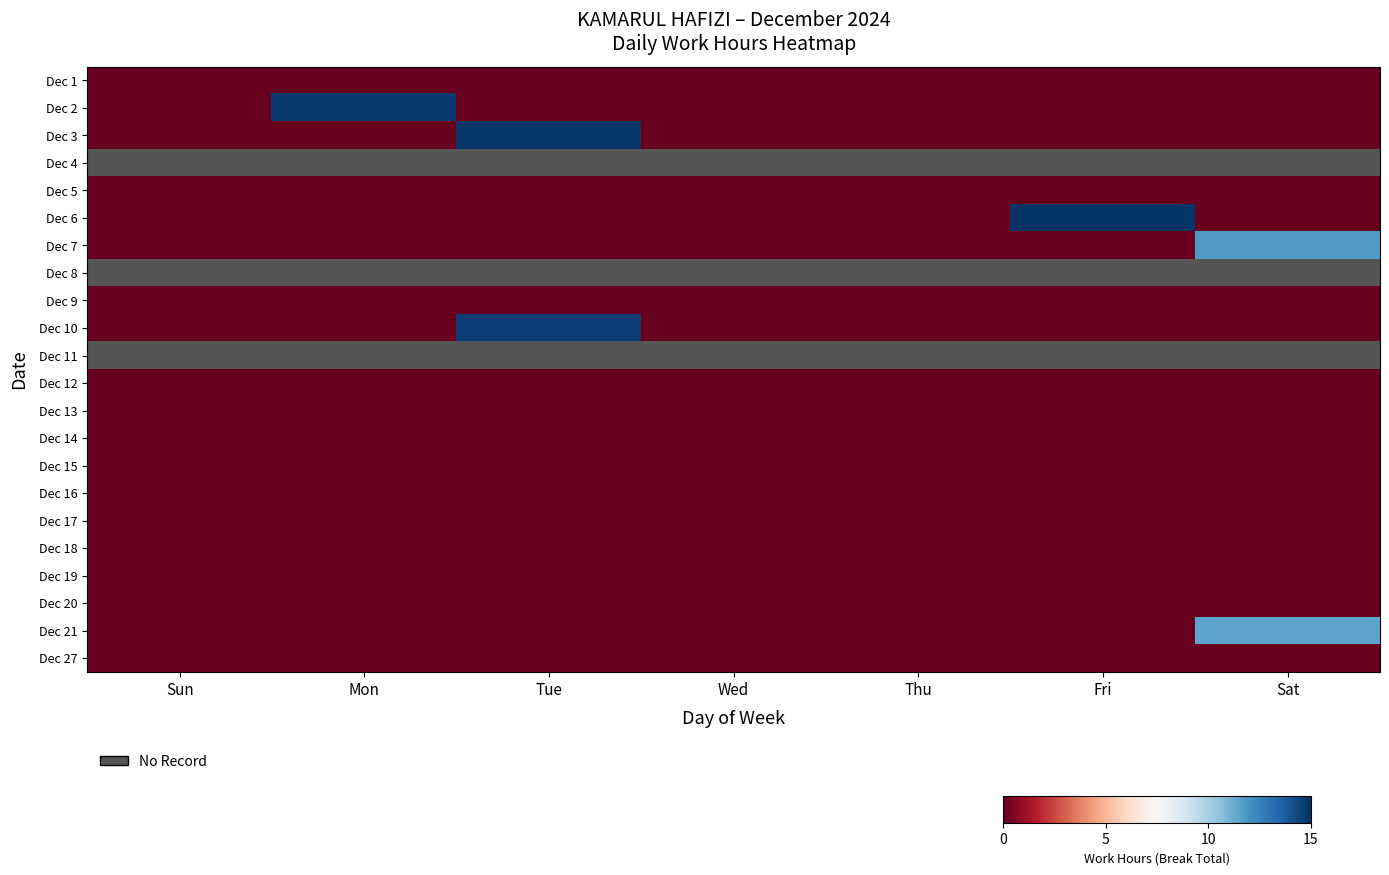

Which series has the largest range (max minus min)?

Dec 6